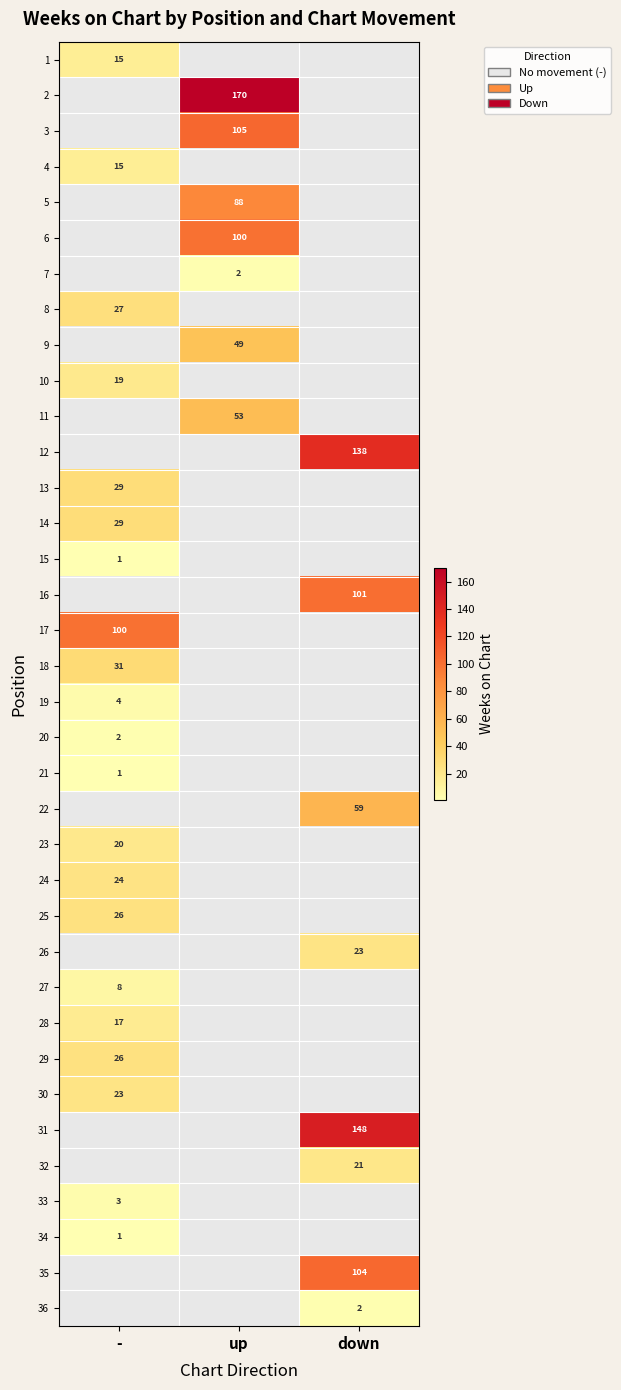

Is it true that 10 equals 29 at -?

False